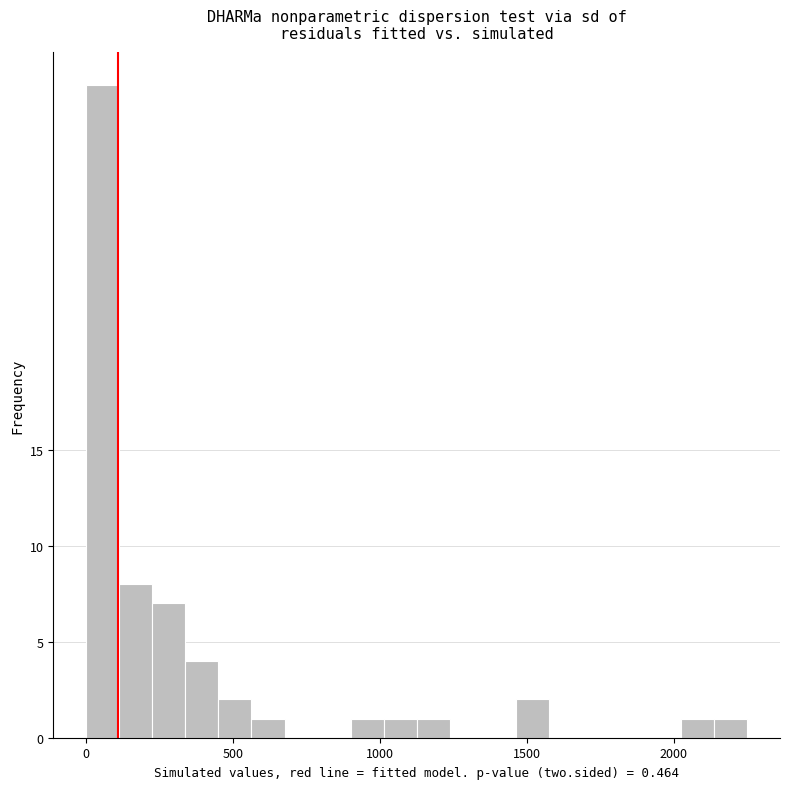

Read against the x-axis, roughly where is the centre of the tallest bar?

50